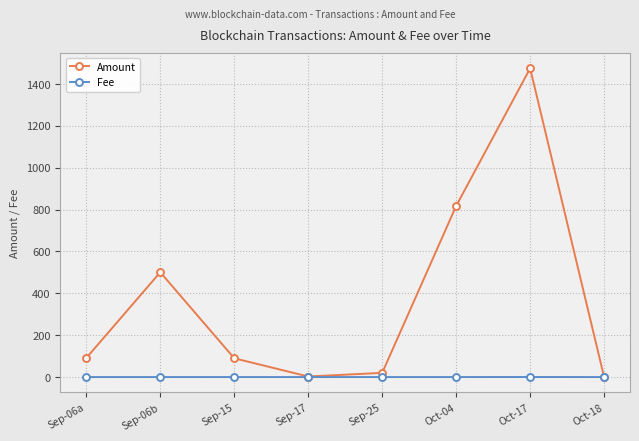

Which series has the widest spread of values?

Amount